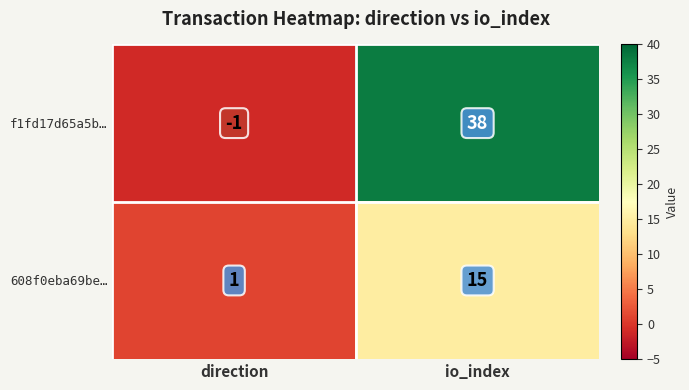

Where is f1fd17d65a5b… nearest to the value 18?

direction